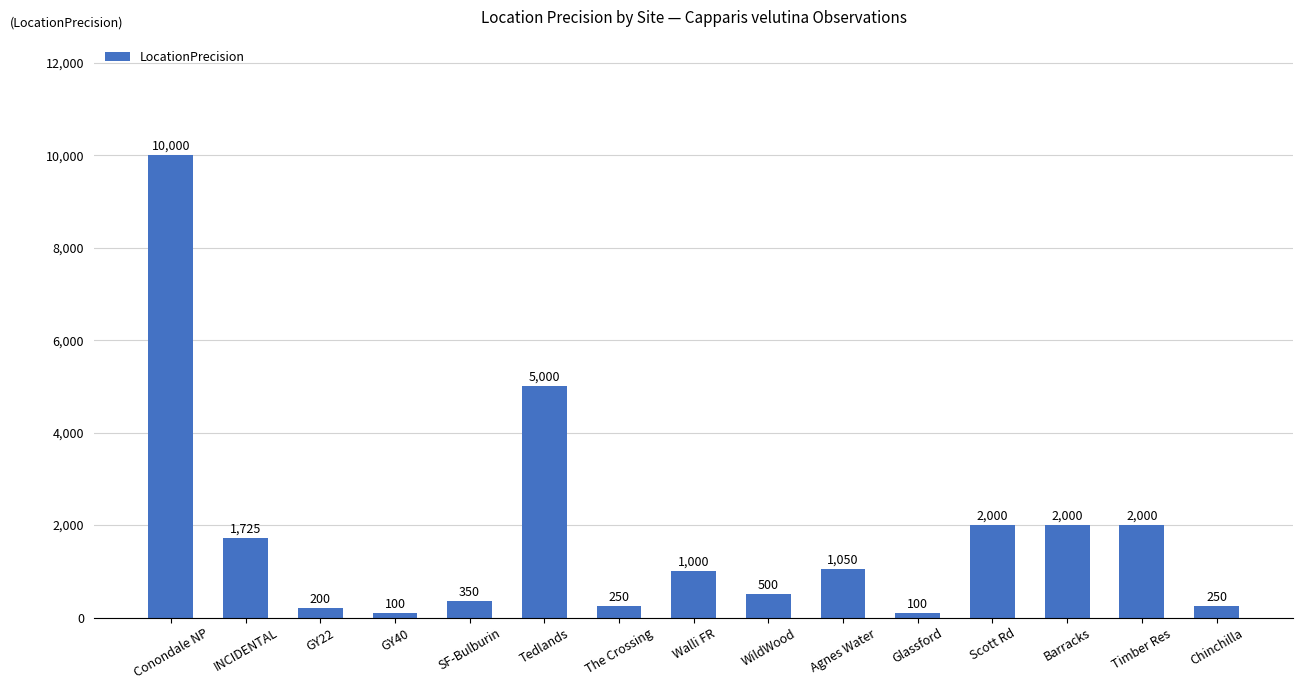

What is the sum of all values?

26525